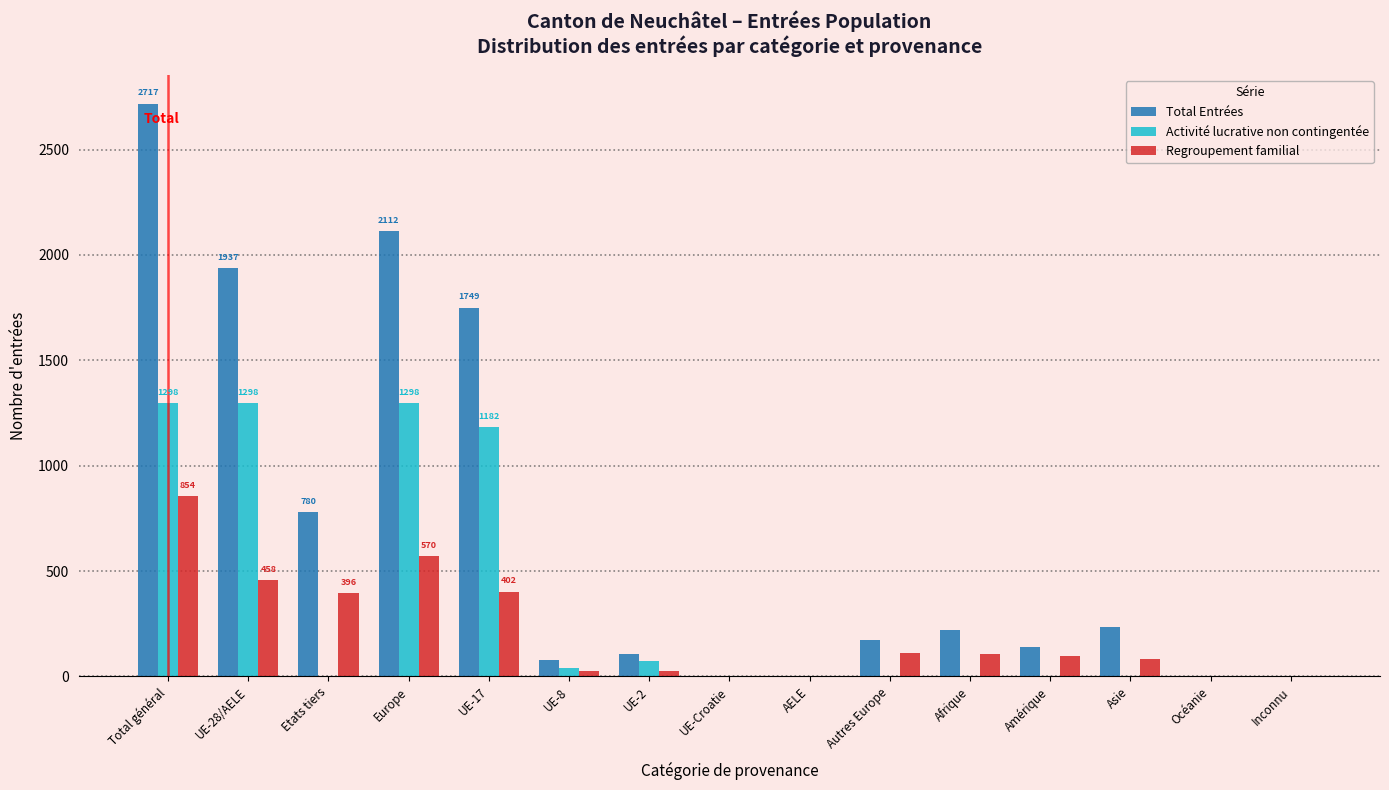

Which series changed the most between Europe and UE-8?

Total Entrées